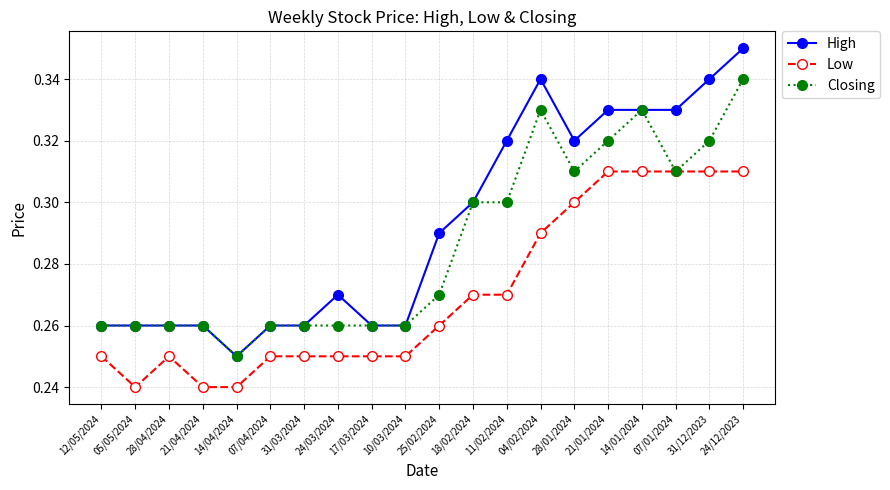

Rank the series by their average value, from lowest to highest.

Low, Closing, High